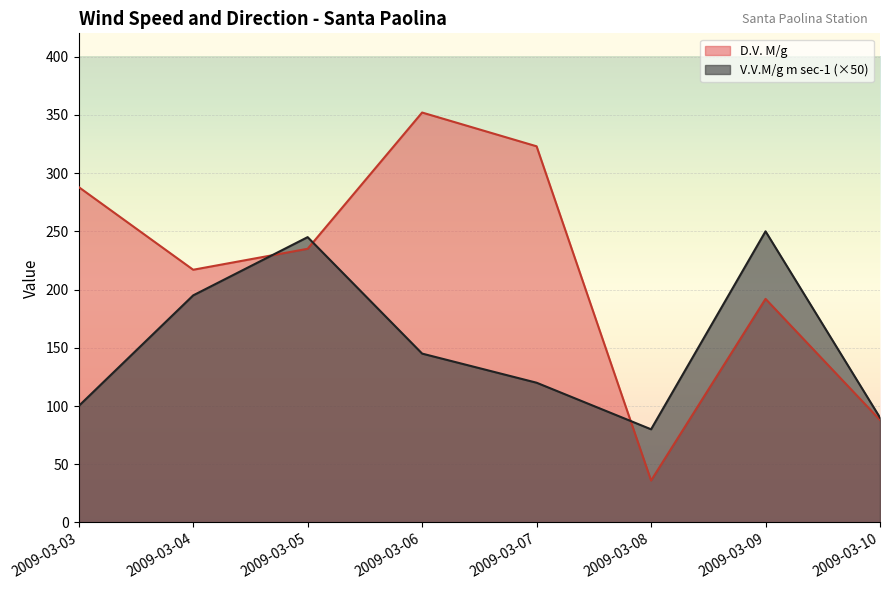

At how many categories does at least one series exceed 191?

6